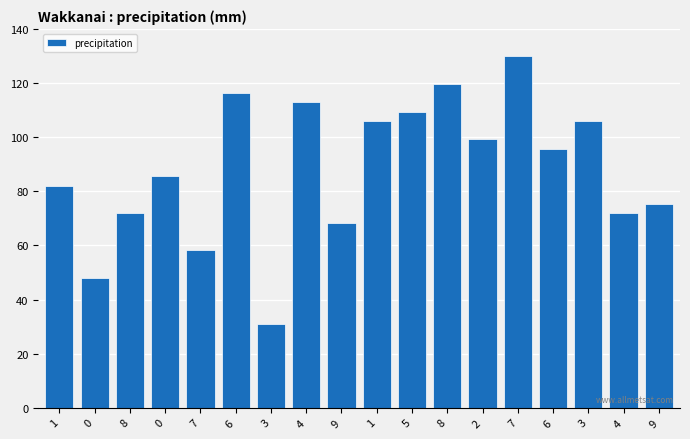

How many bars are there in total?

18